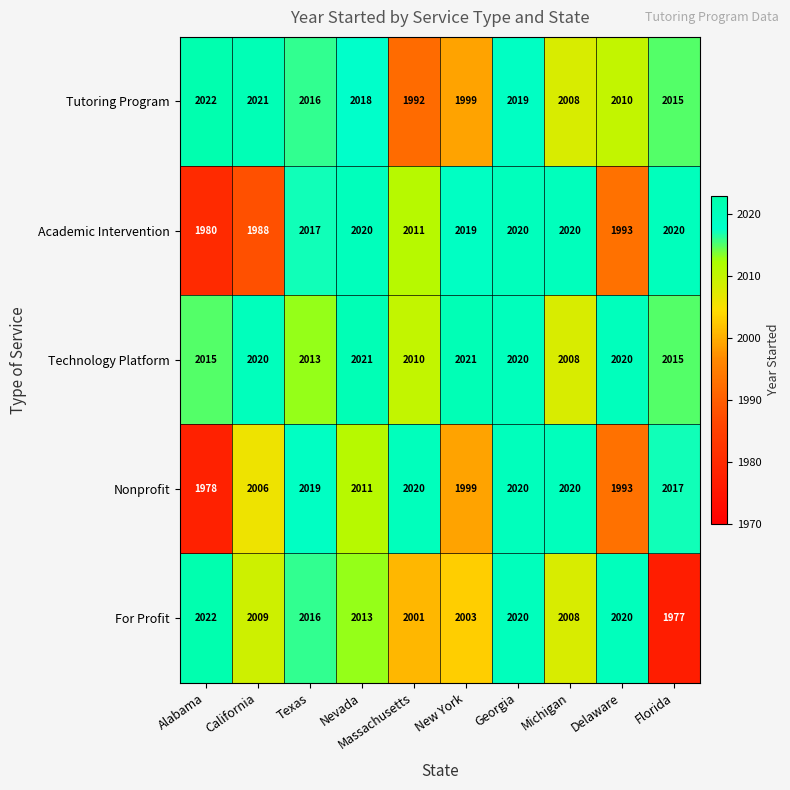

Which label corresponds to the largest value in the chart?

Alabama